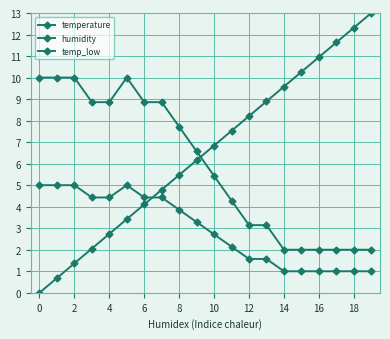

What is the sum of all temp_low values?

58.9